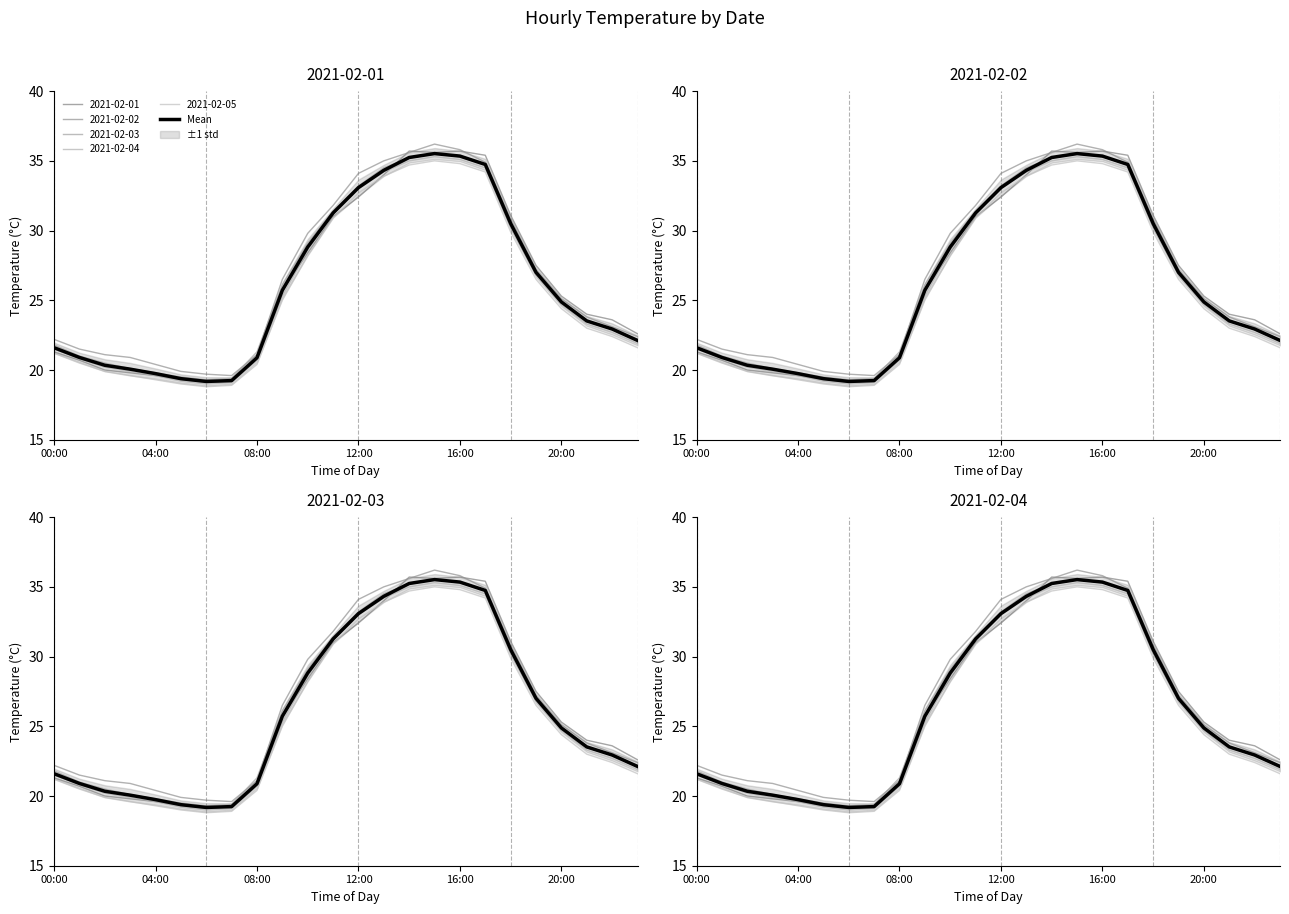

Between 20 and 21, which is larger?

20